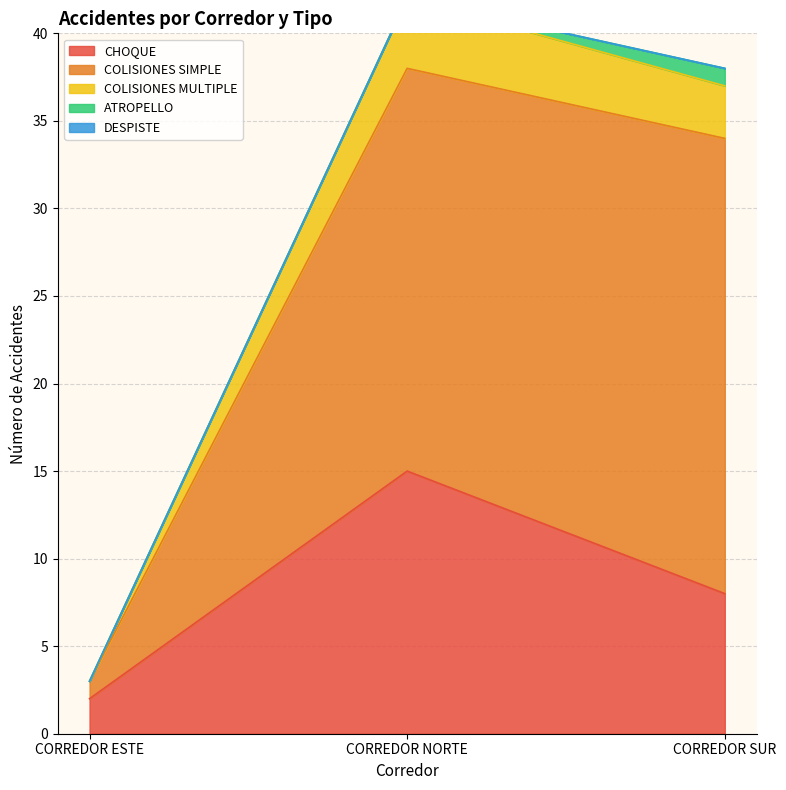

Which series has the largest range (max minus min)?

COLISIONES SIMPLE